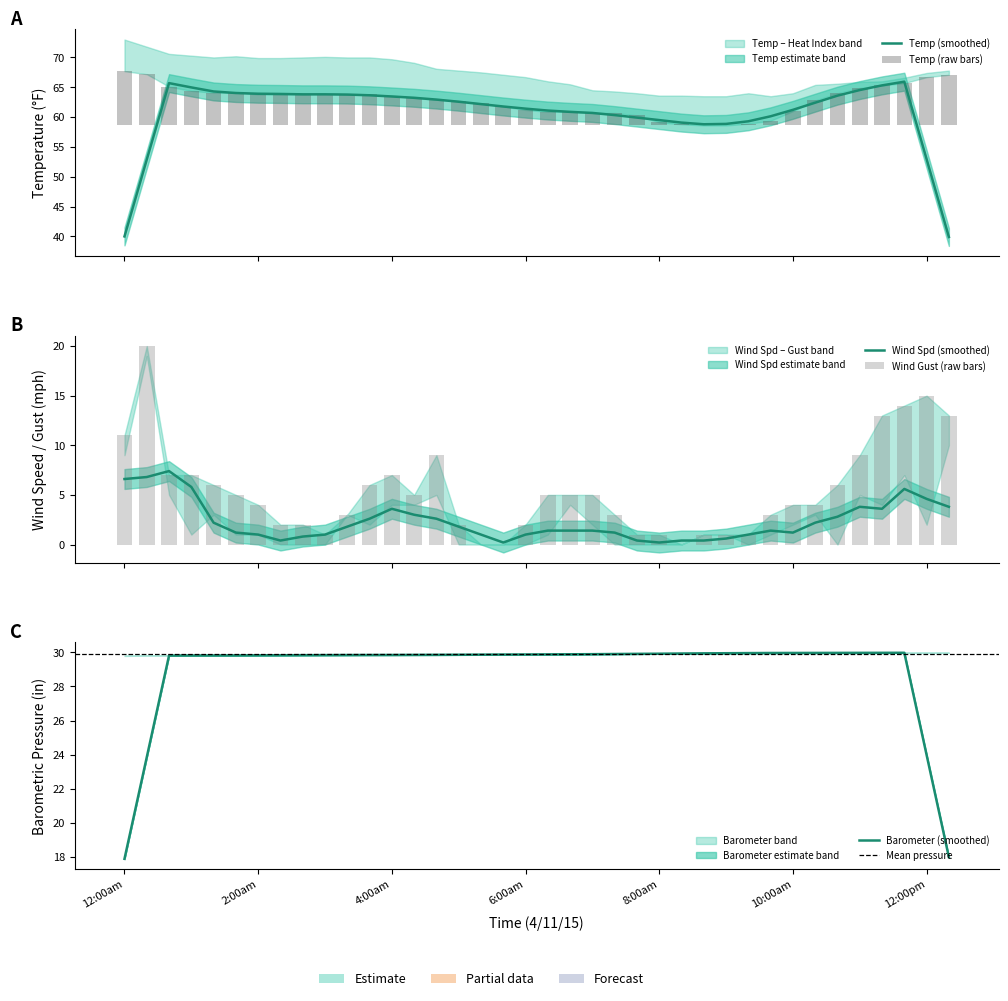

Is the value of Wind Gust at 11:40am greater than the value of Heat Index at 1:20am?

No